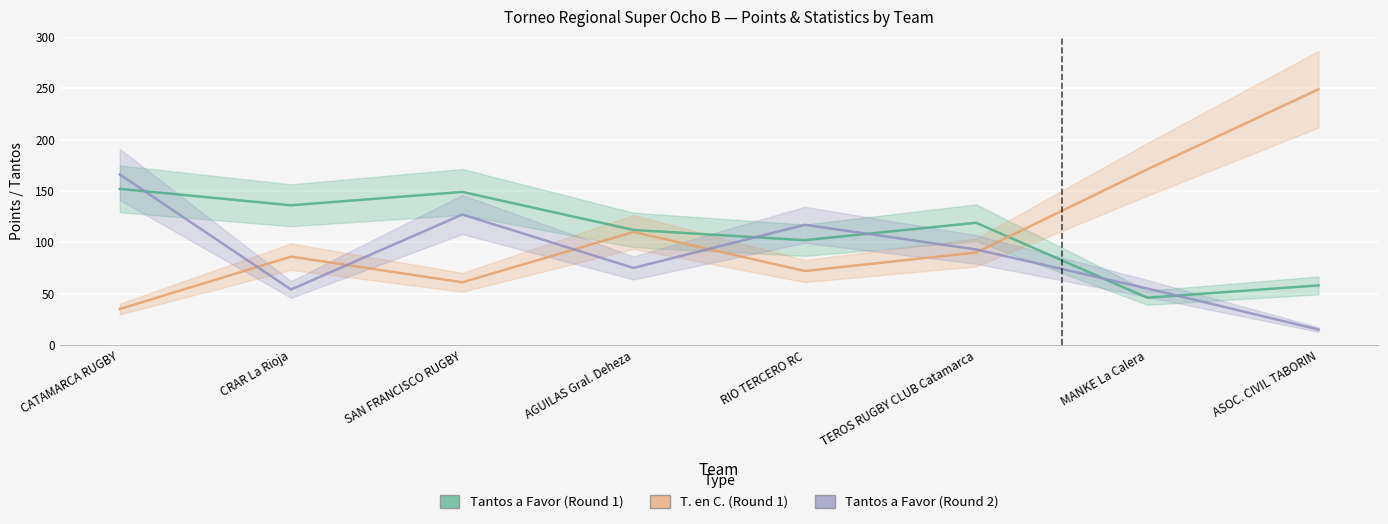

The T. en C. (Round 1) series shows 110 at AGUILAS Gral. Deheza. True or false?

True